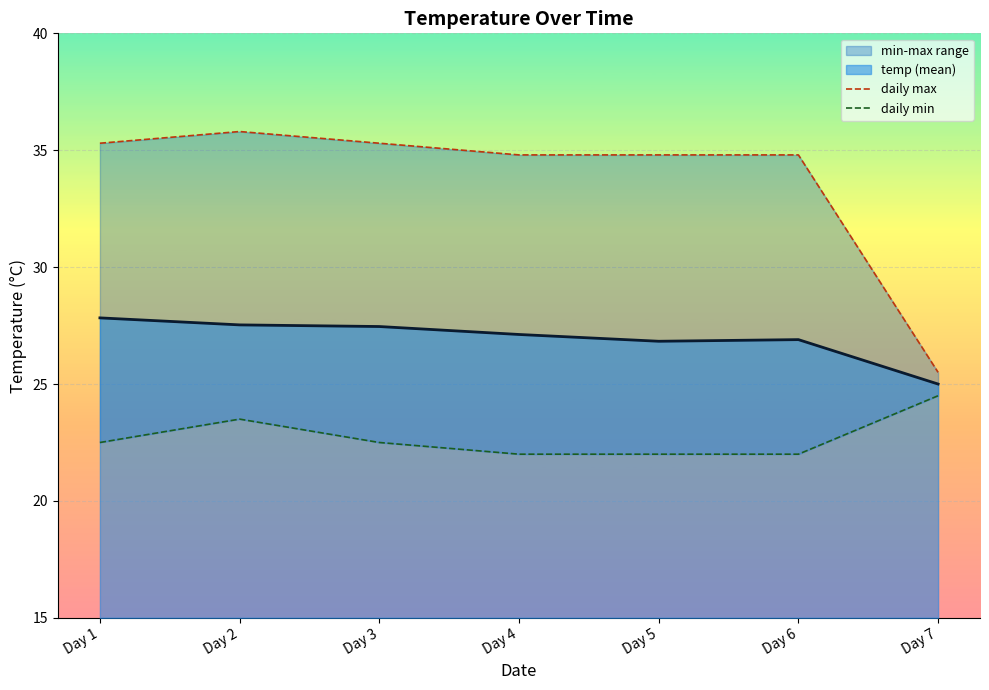

List the labels in order of daily min value, largest first.

Day 7, Day 2, Day 1, Day 3, Day 4, Day 5, Day 6